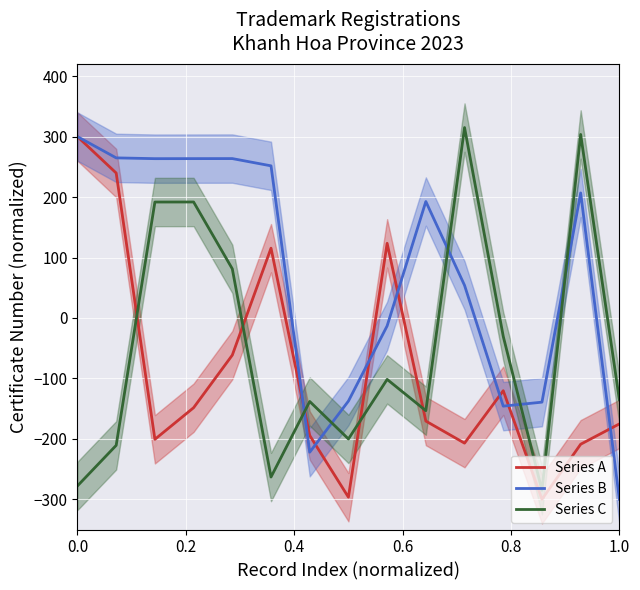

Is this an area chart (filled region under the line)?

No